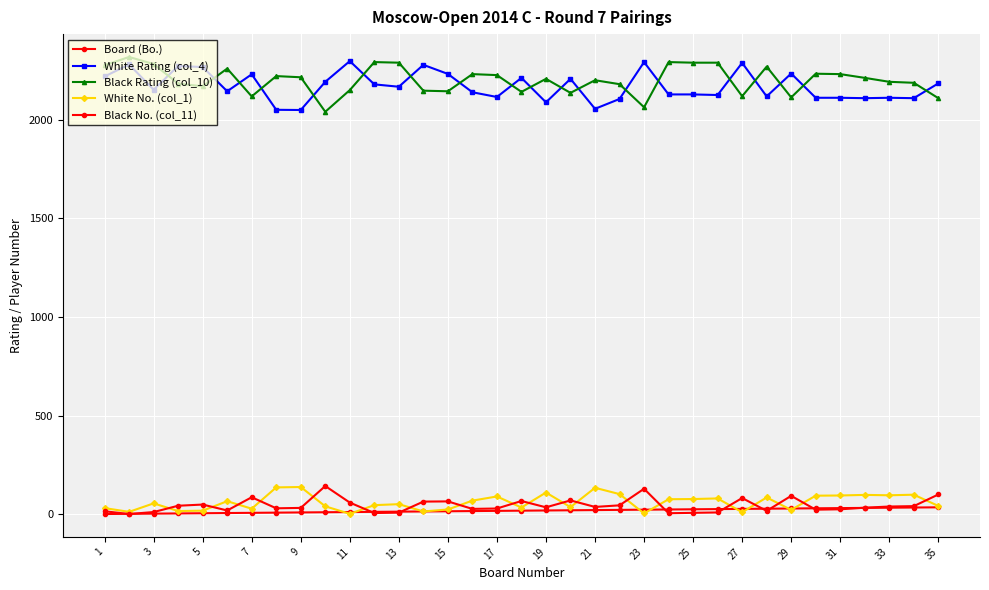

How many data points does each series have?

35